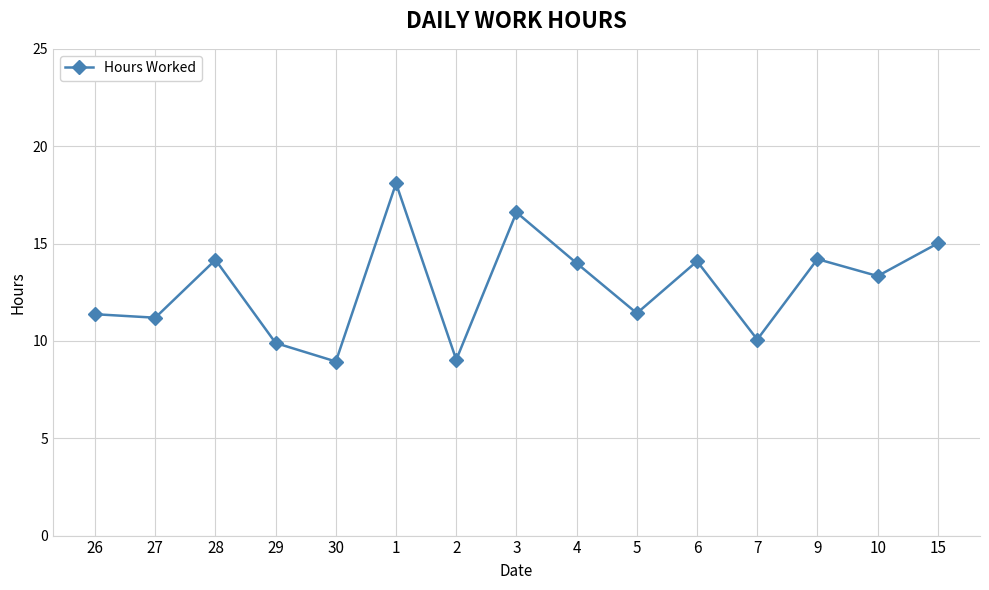

What is the label of the 15th point from the left?

15